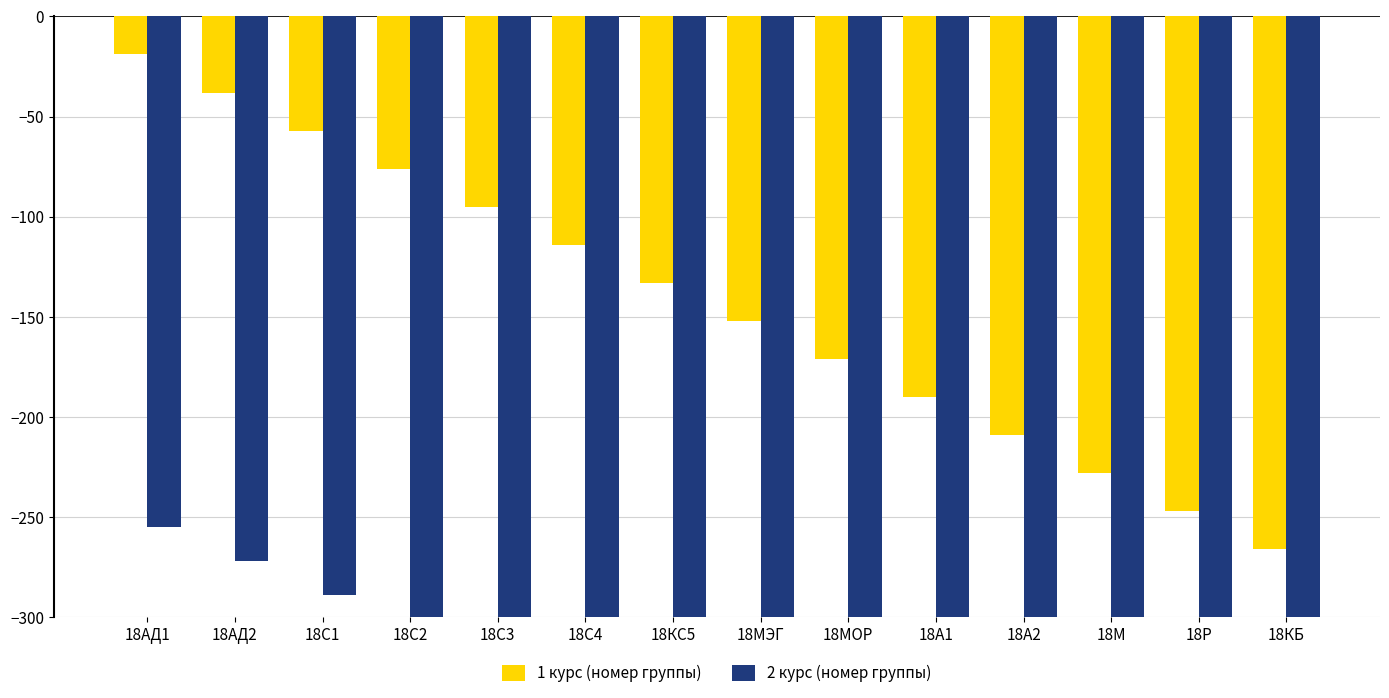

At which category is the sum across all series the highest?

18АД1